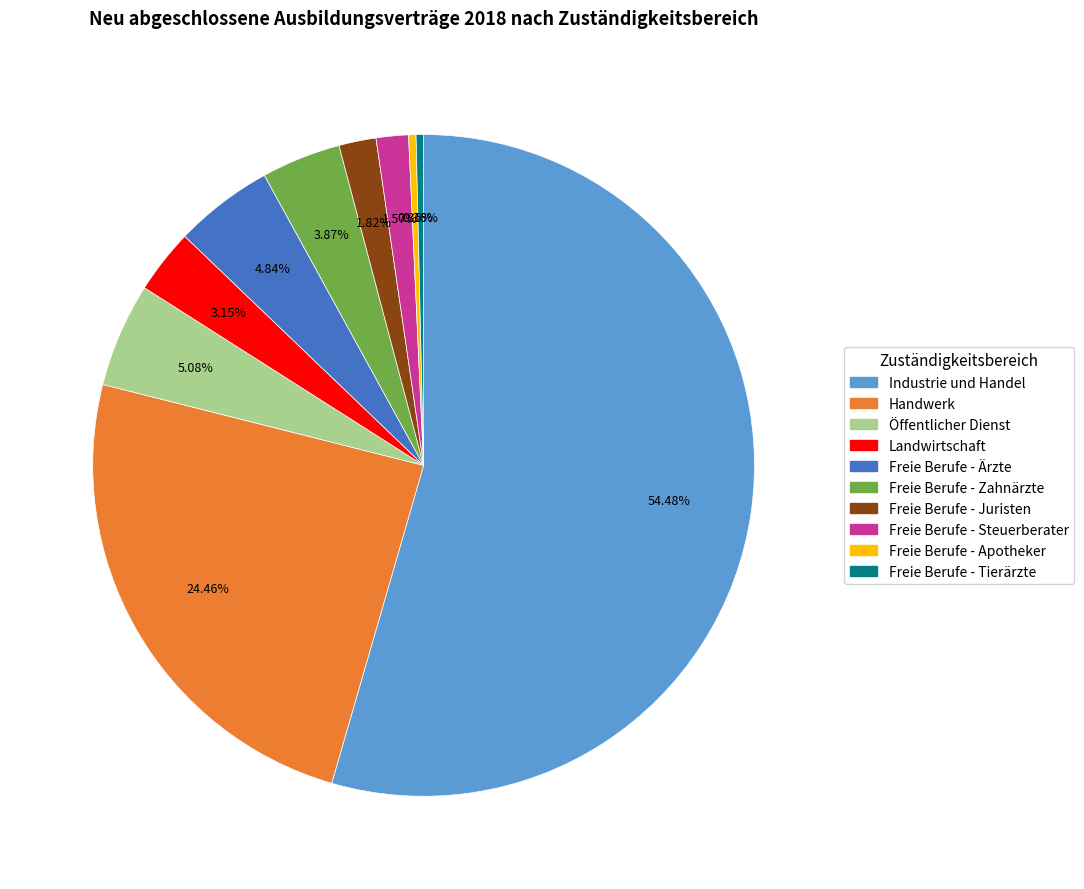

Does any single category account for the majority?

Yes